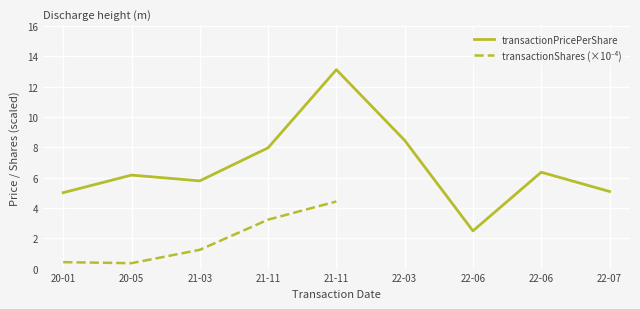

Is this an area chart (filled region under the line)?

No